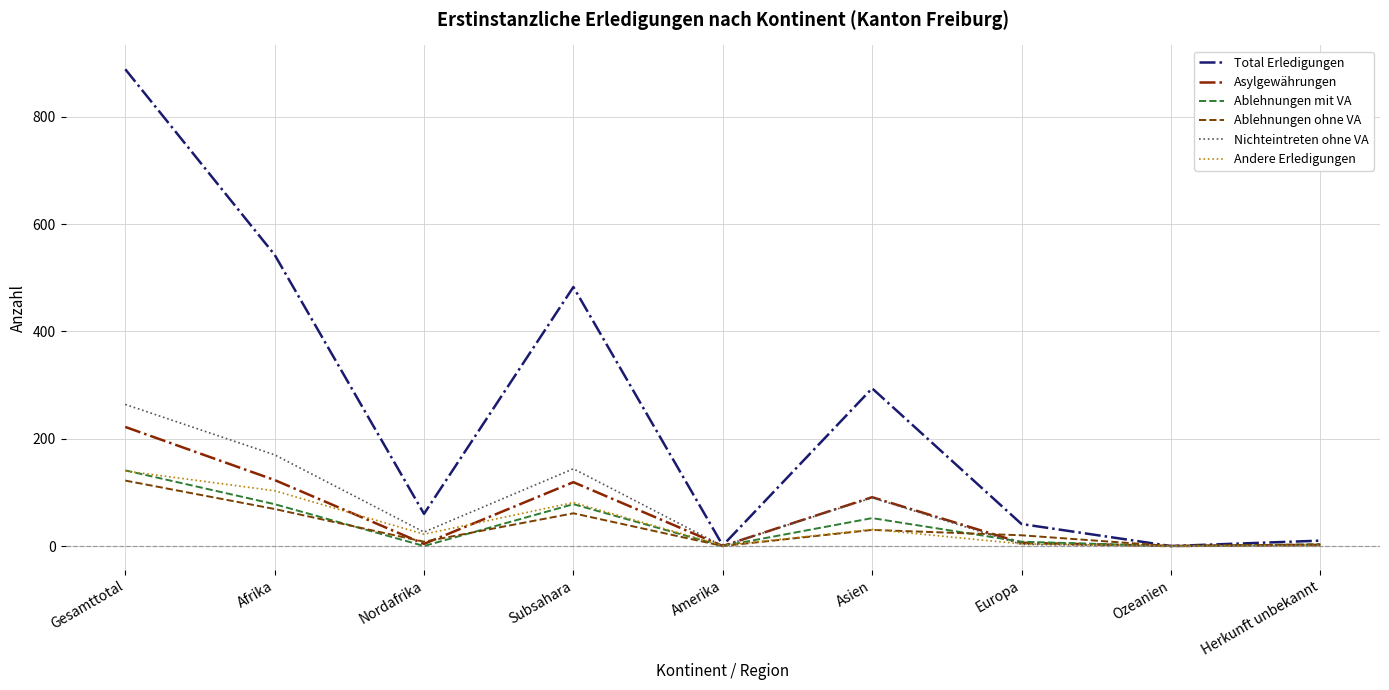

The value of Andere Erledigungen at Gesamttotal is 140. True or false?

True